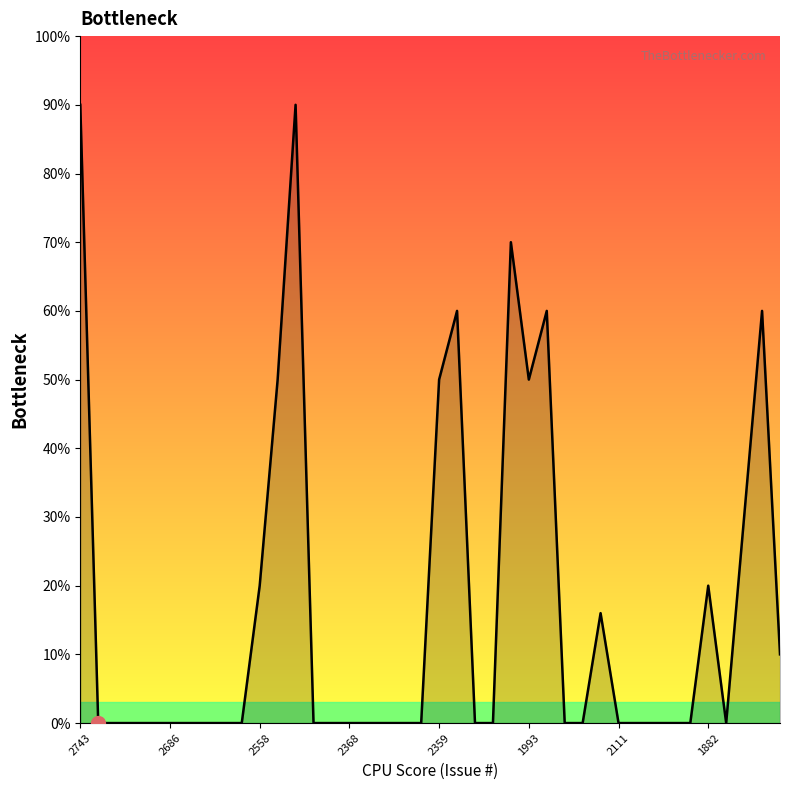

What is the difference between the maximum and minimum values?

90